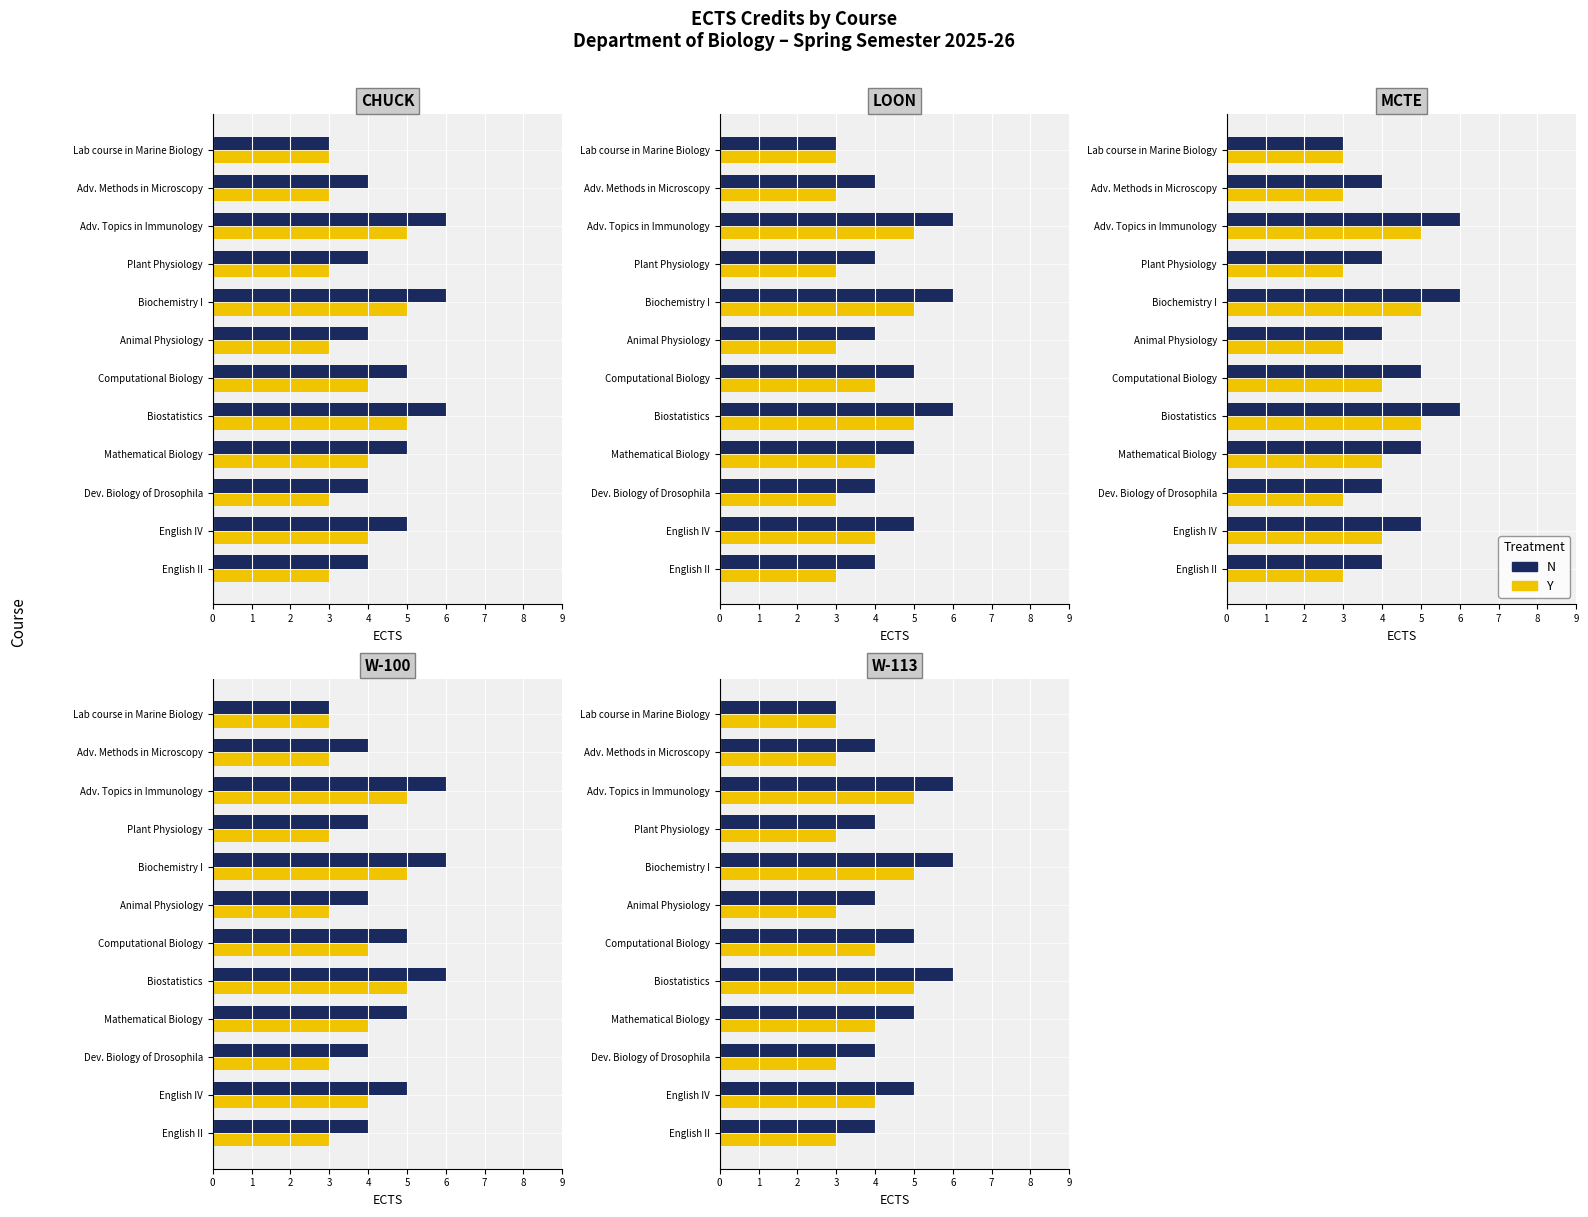

What is the smallest value displayed?

3